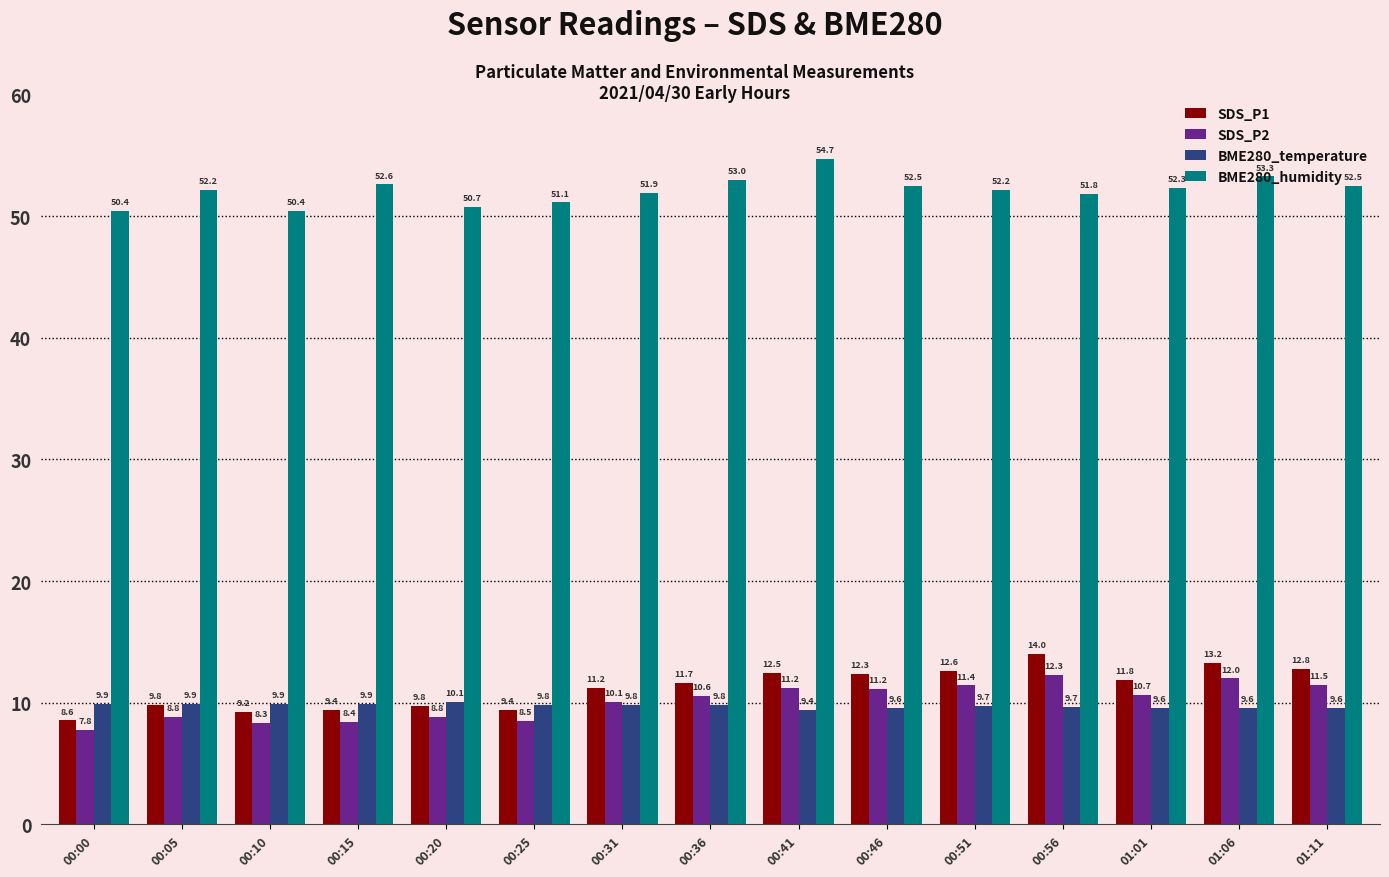

Does the chart contain stacked bars?

No